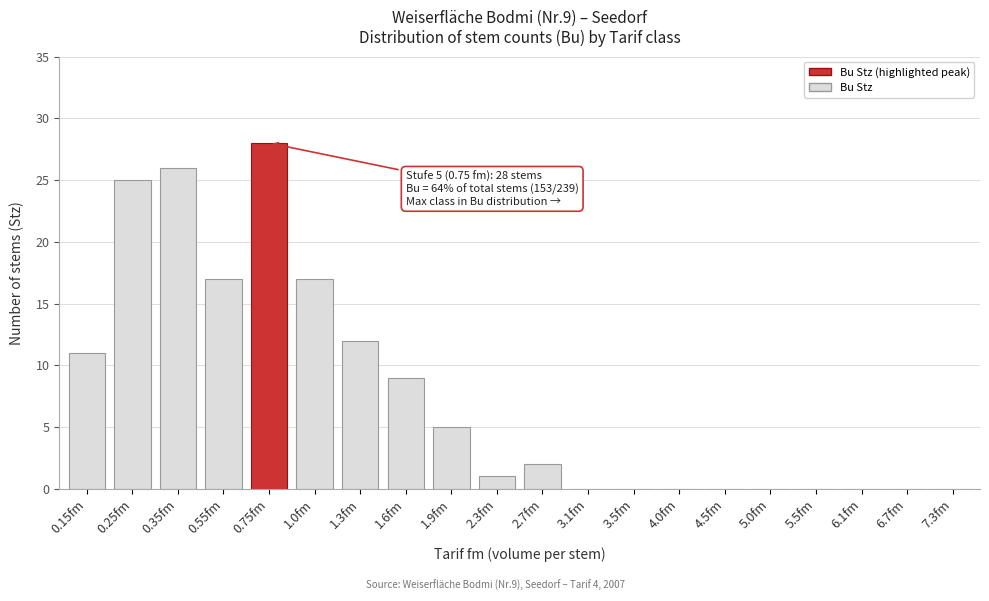

Reading left to right, what are all the values shown in this chart?

0.15fm=11	0.25fm=25	0.35fm=26	0.55fm=17	0.75fm=28	1.0fm=17	1.3fm=12	1.6fm=9	1.9fm=5	2.3fm=1	2.7fm=2	3.1fm=0	3.5fm=0	4.0fm=0	4.5fm=0	5.0fm=0	5.5fm=0	6.1fm=0	6.7fm=0	7.3fm=0